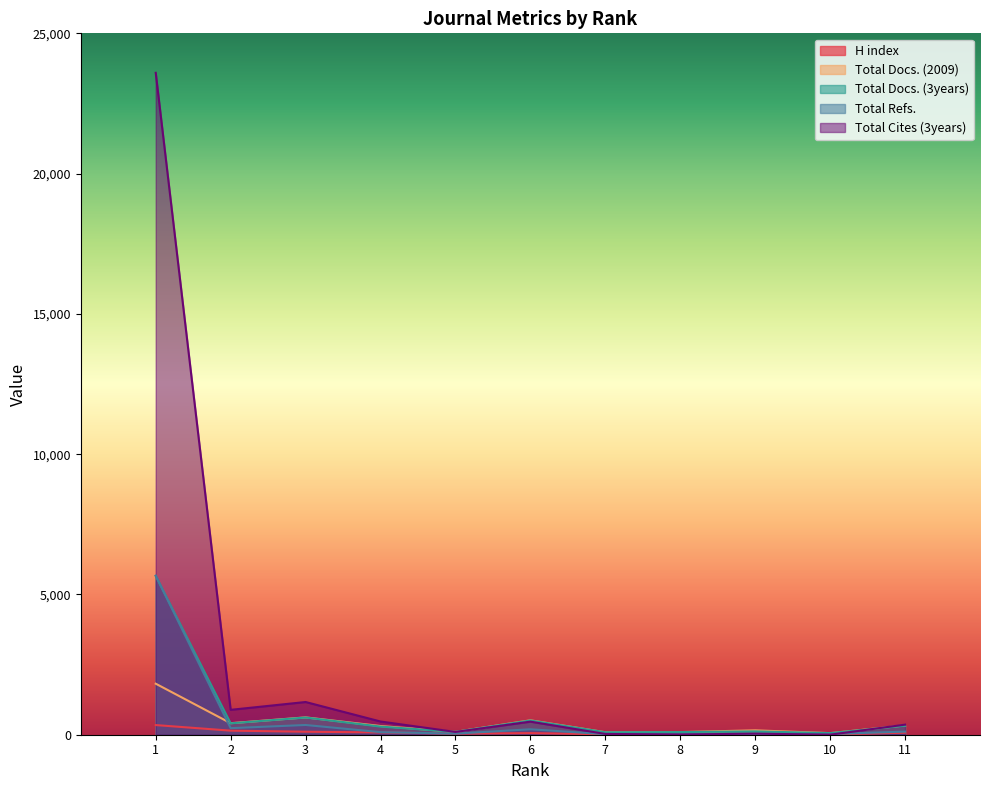

True or false: Total Refs. and Total Docs. (2009) cross at least once.

True